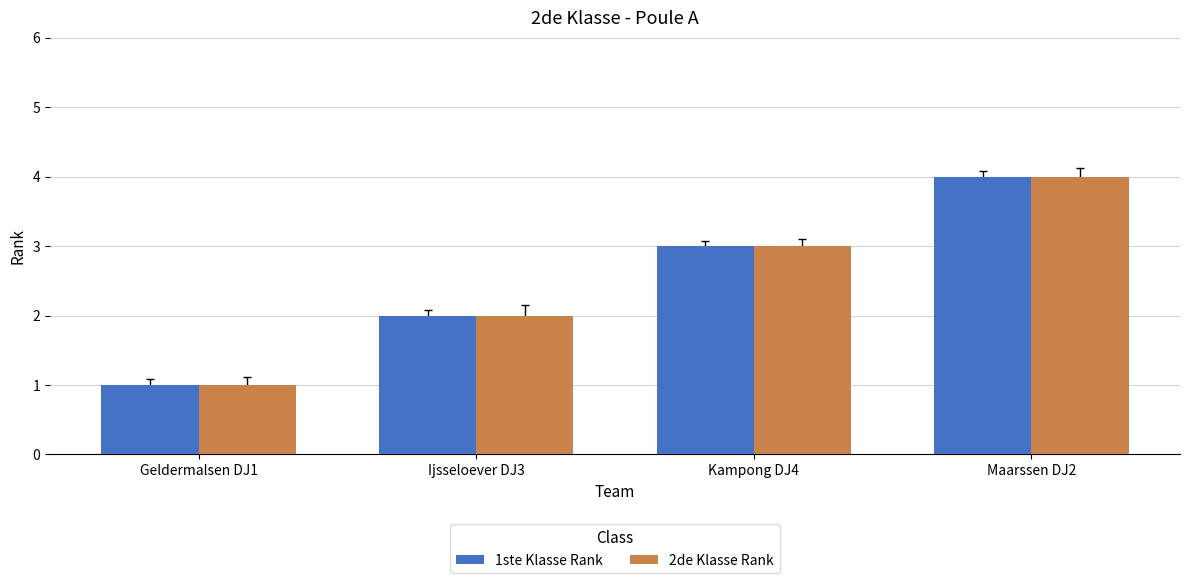

What is the greatest value displayed?

4